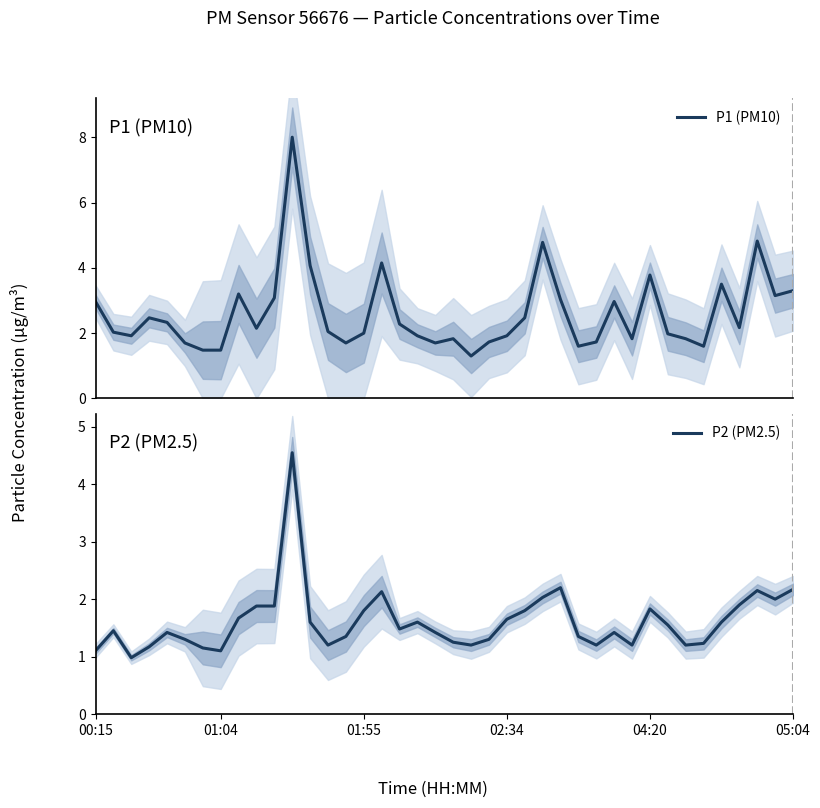

What is the sum of all P1 (PM10) values?

104.0